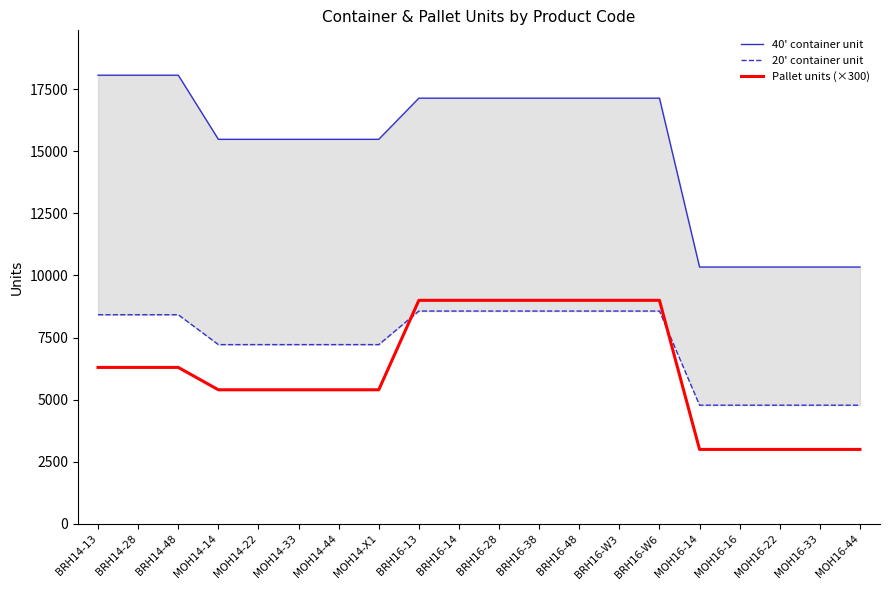

The Pallet units (×300) series shows 2044 at MOH16-22. True or false?

False